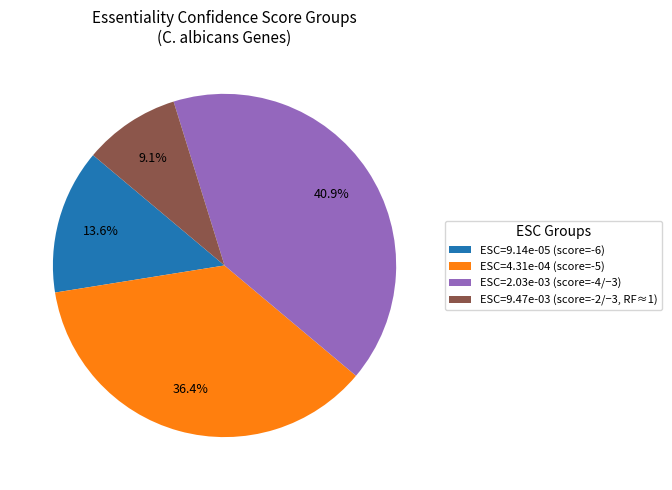

Is there a majority slice in this chart?

No